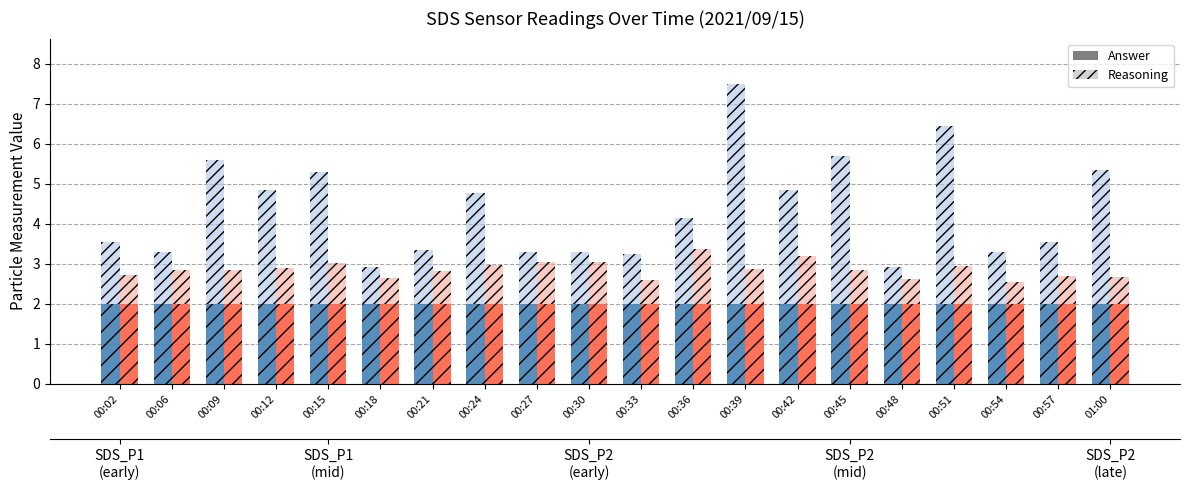

What is the label of the 15th bar from the left?

00:45